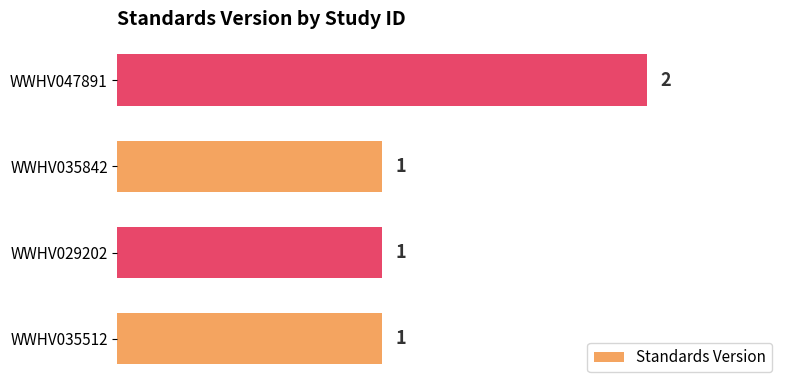

What is the sum of the values at WWHV047891 and WWHV035842?

3